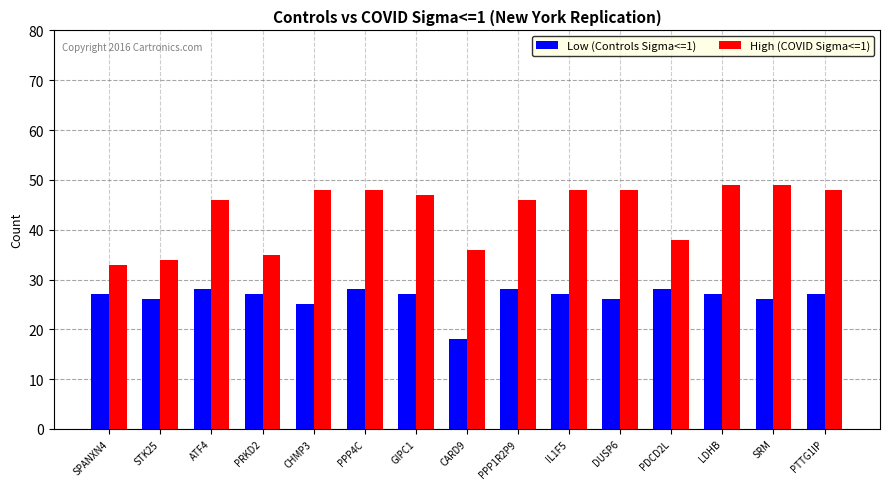

Reading right to left, extract all data points from this chart.

Low (Controls Sigma<=1): PTTG1IP=27	SRM=26	LDHB=27	PDCD2L=28	DUSP6=26	IL1F5=27	PPP1R2P9=28	CARD9=18	GIPC1=27	PPP4C=28	CHMP3=25	PRKD2=27	ATF4=28	STK25=26	SPANXN4=27
High (COVID Sigma<=1): PTTG1IP=48	SRM=49	LDHB=49	PDCD2L=38	DUSP6=48	IL1F5=48	PPP1R2P9=46	CARD9=36	GIPC1=47	PPP4C=48	CHMP3=48	PRKD2=35	ATF4=46	STK25=34	SPANXN4=33